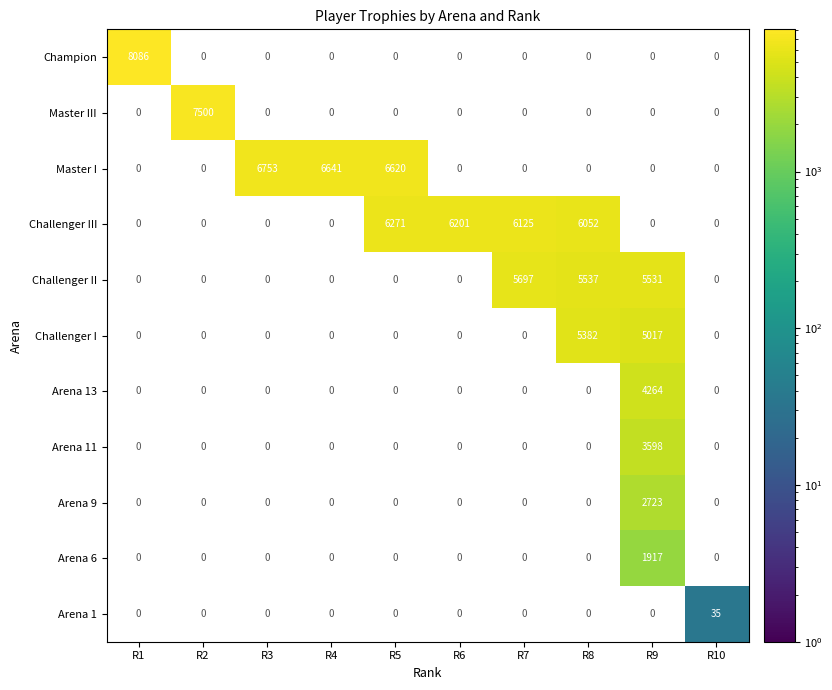

True or false: Arena 1 has a value of 35 at R10.

True